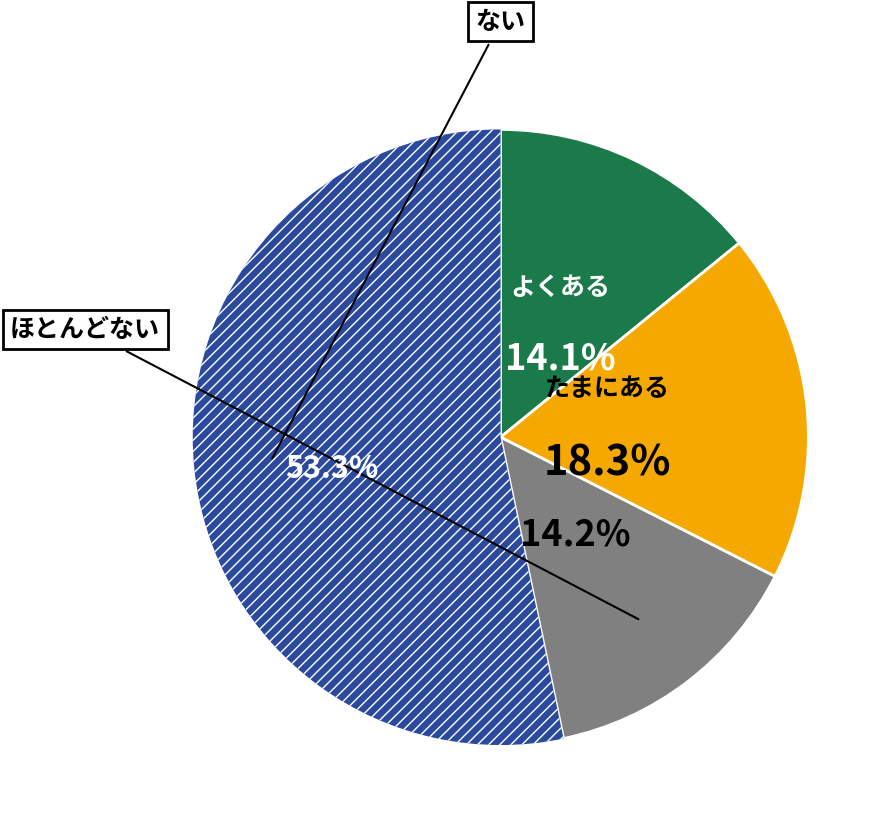

Is there a majority slice in this chart?

Yes